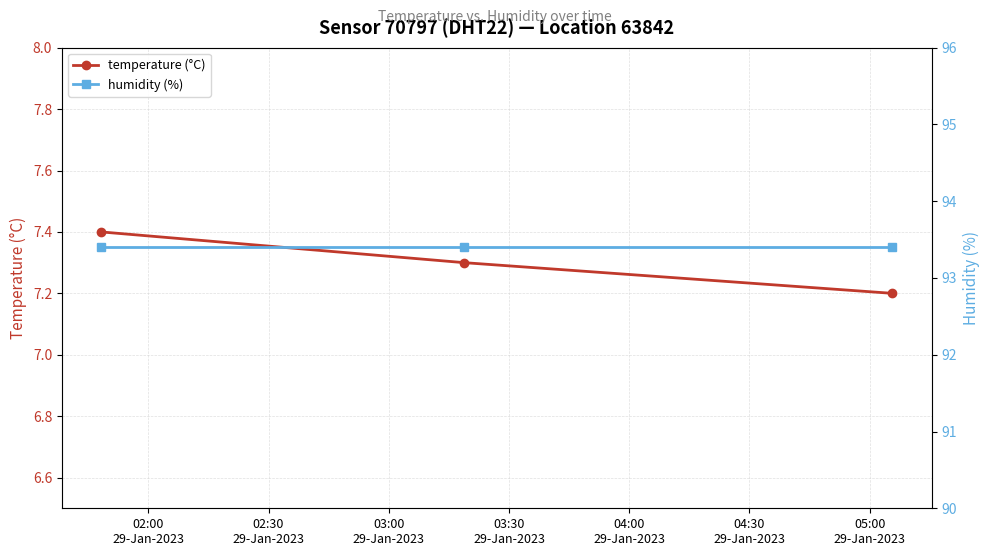

What is the minimum value for temperature (°C)?

7.2